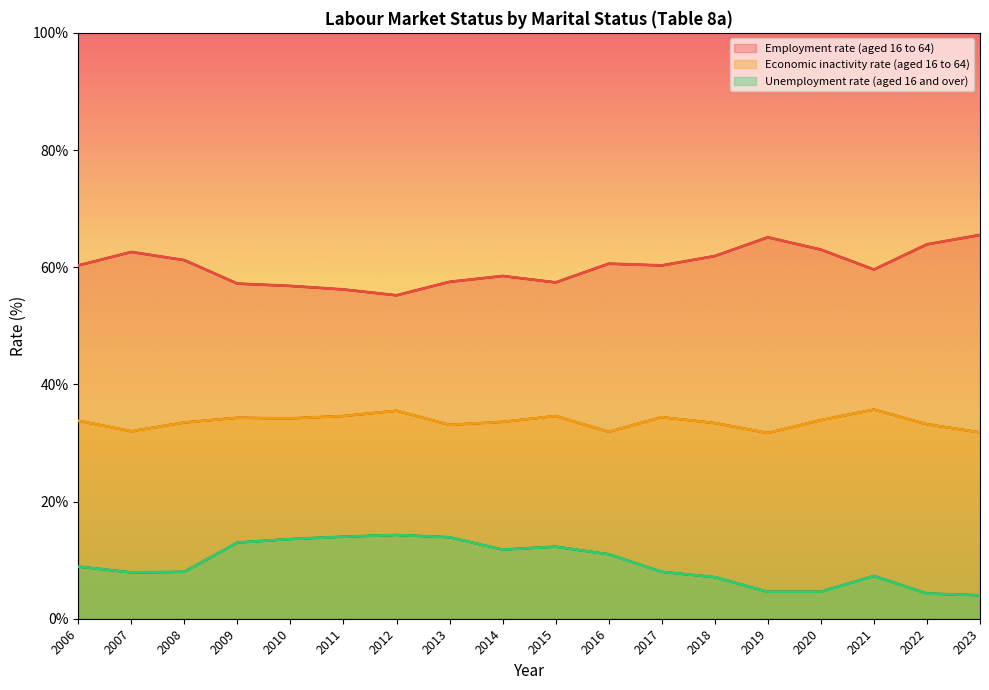

Is the value of Economic inactivity rate (aged 16 to 64) at 2010 greater than the value of Unemployment rate (aged 16 and over) at 2011?

Yes